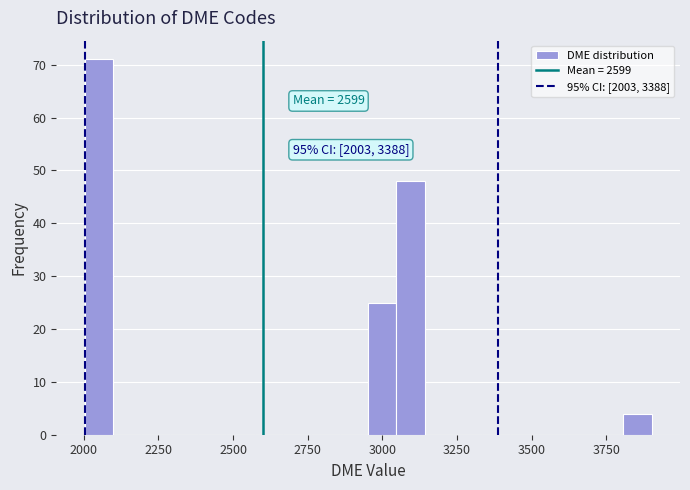

Around what value on the x-axis is the tallest bar? Give the approximate position of its centre, as read against the axis.

2050